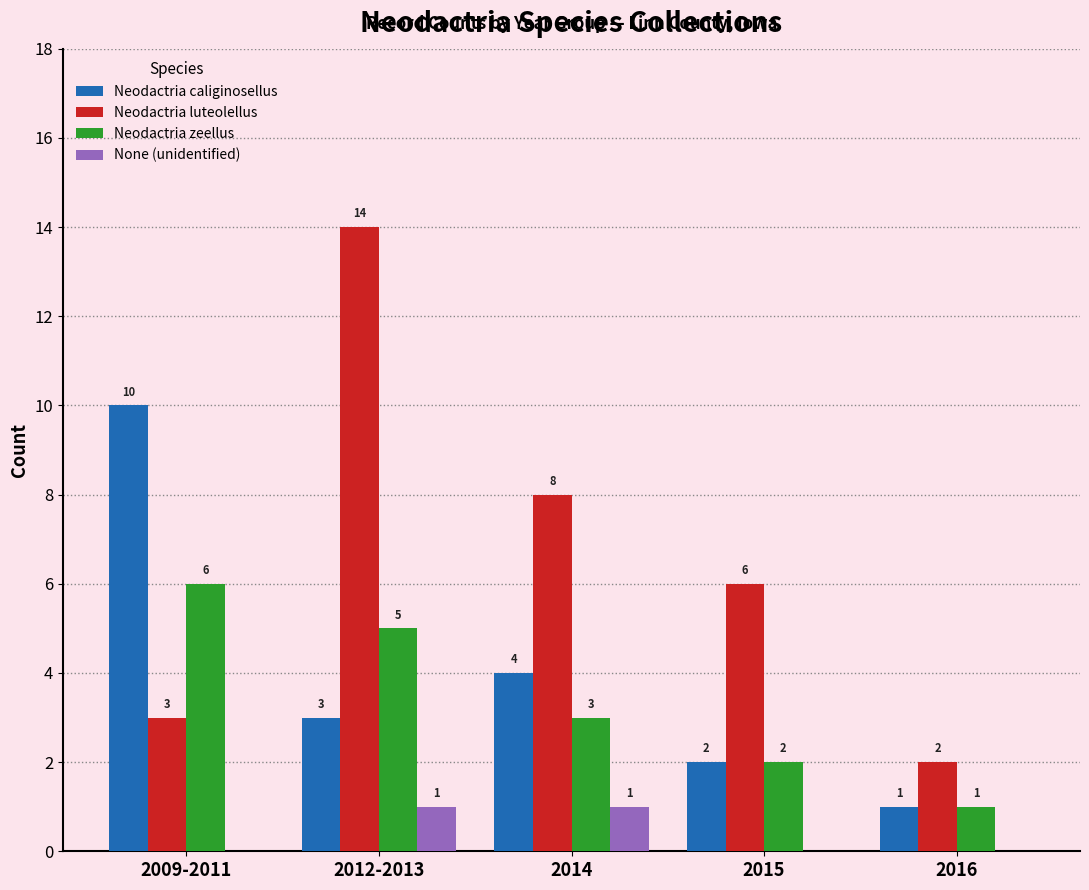

At which category is the sum across all series the highest?

2012-2013